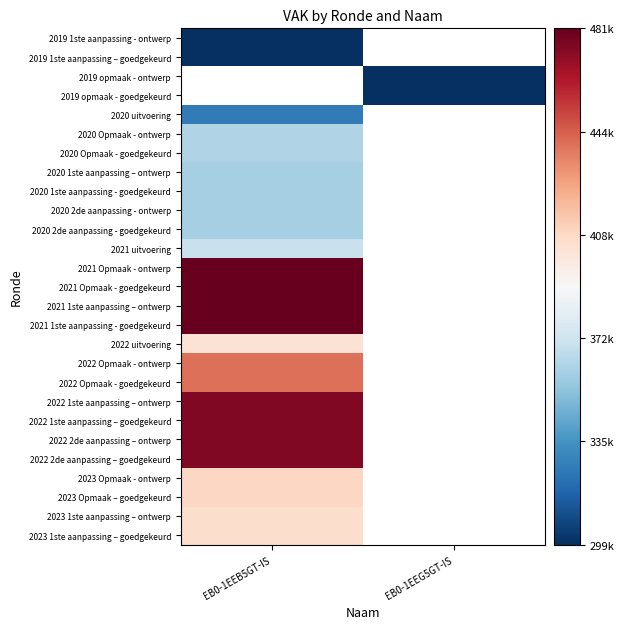

At how many categories does at least one series exceed 466149?

1